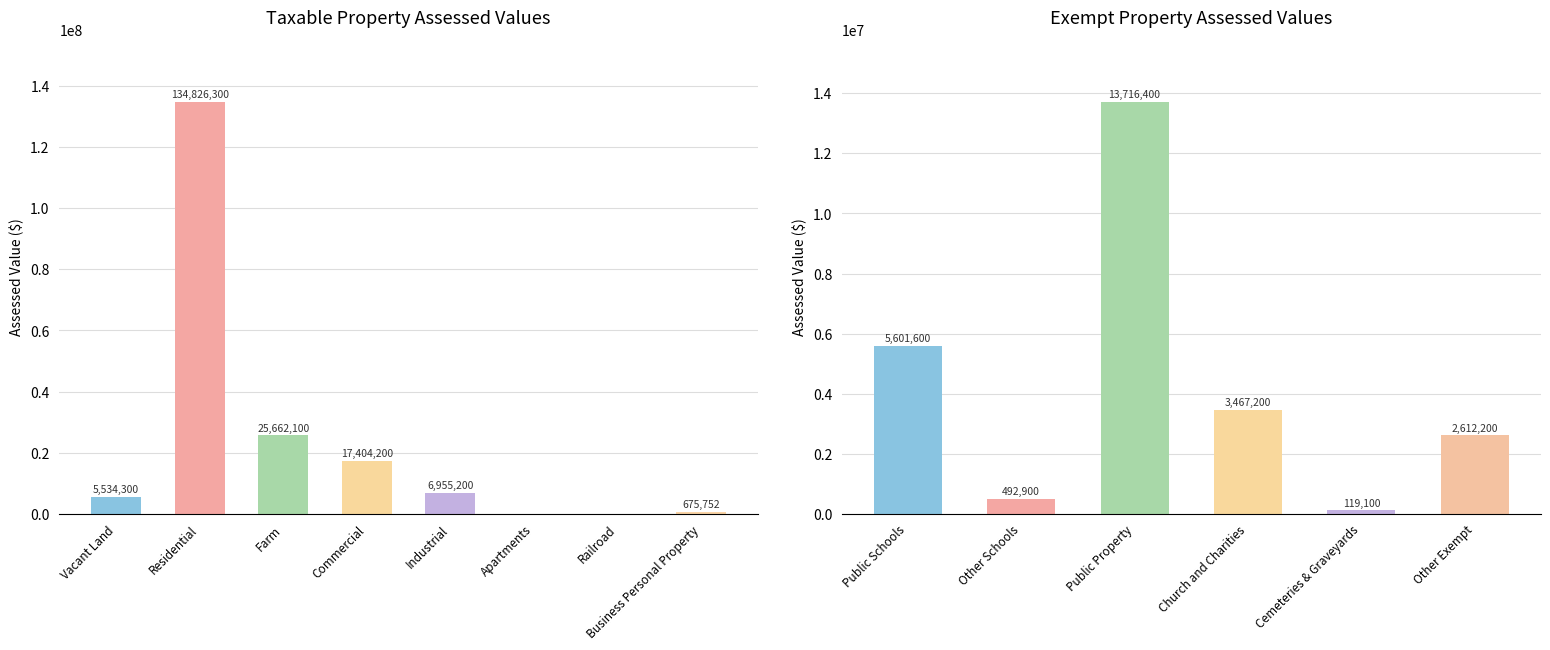

At which label does Taxable Properties reach its peak?

Residential